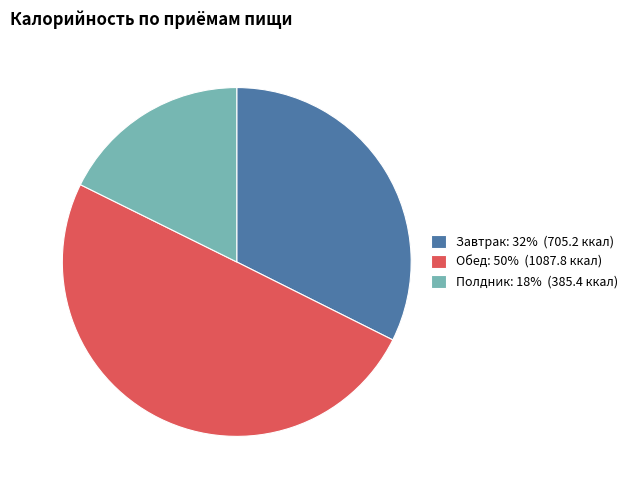

Which category has the biggest portion of the pie?

Обед